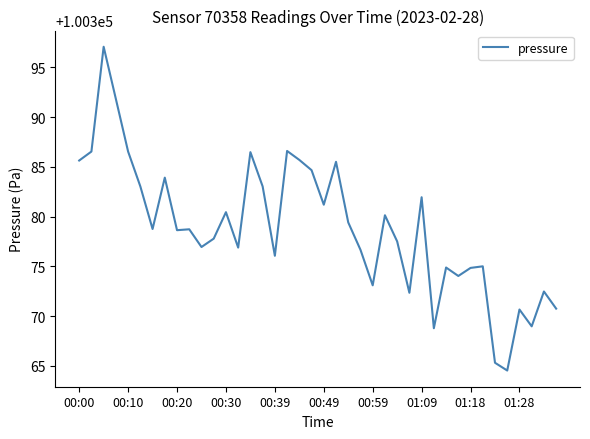

What is the maximum value shown in the chart?

100397.1